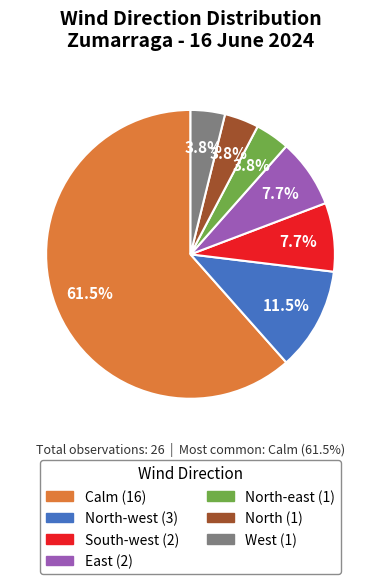

Which slice is the largest?

Calm